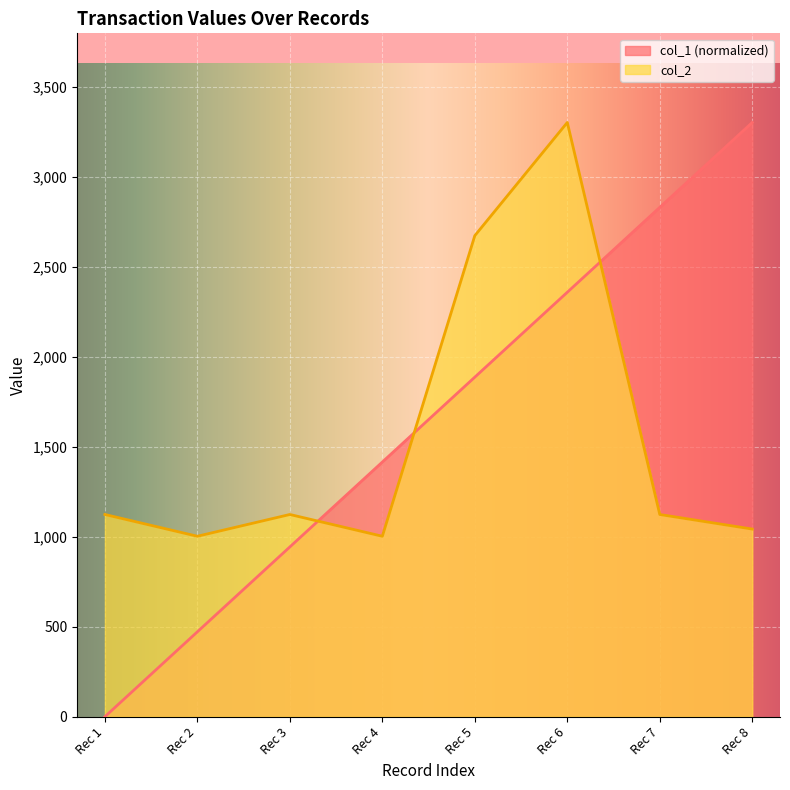

Count the number of categories in the chart.

8